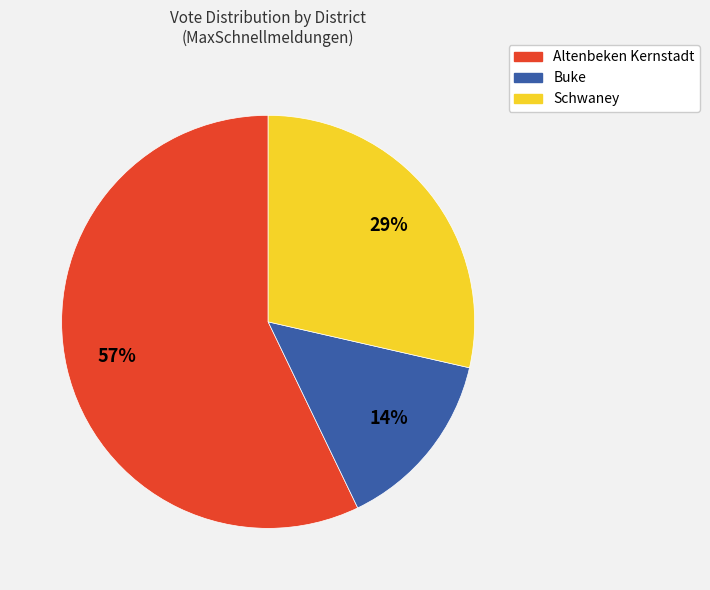

Combined, do Buke and Schwaney account for over 50%?

No